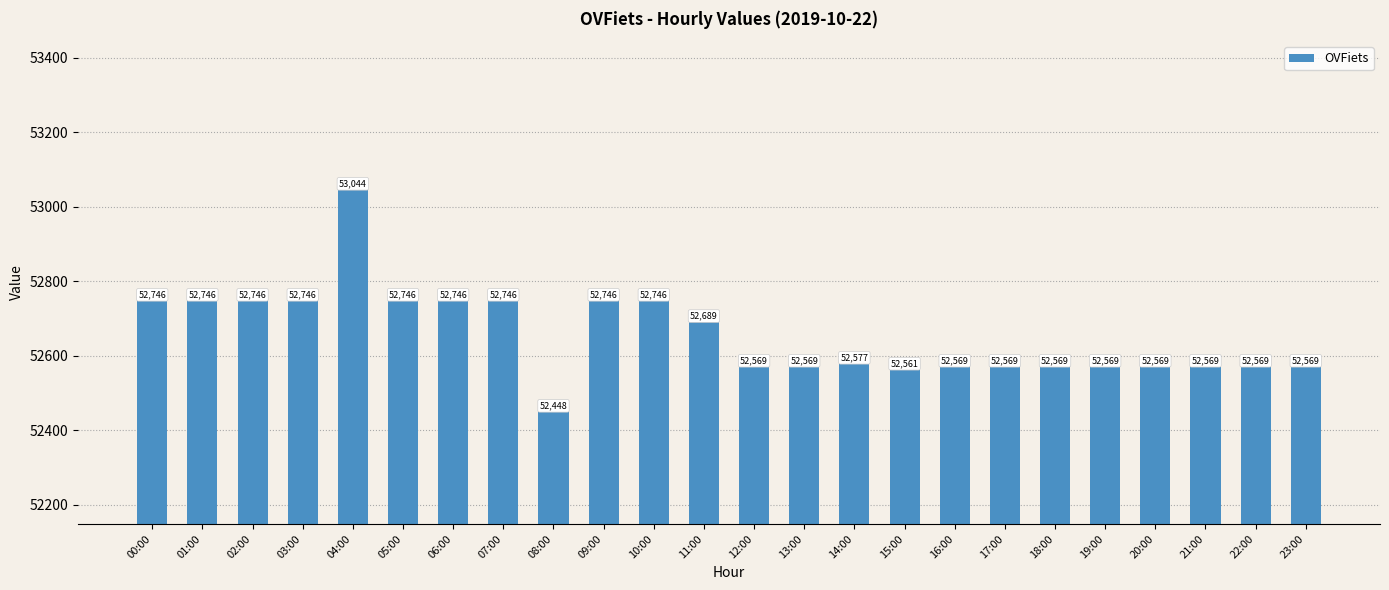

How many bars are there in total?

24